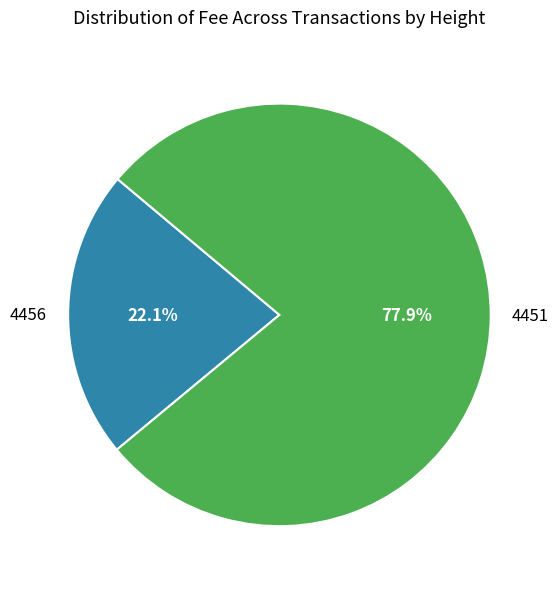

Which slice is the smallest?

4456